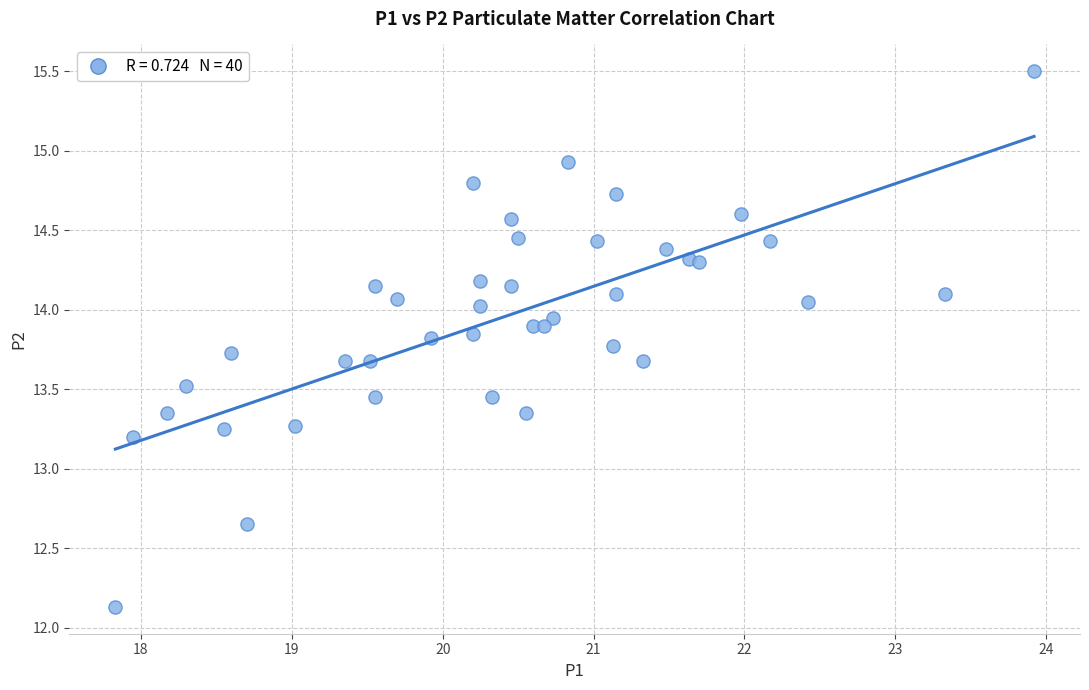

What is the range of Y values (max minus min)?

3.4